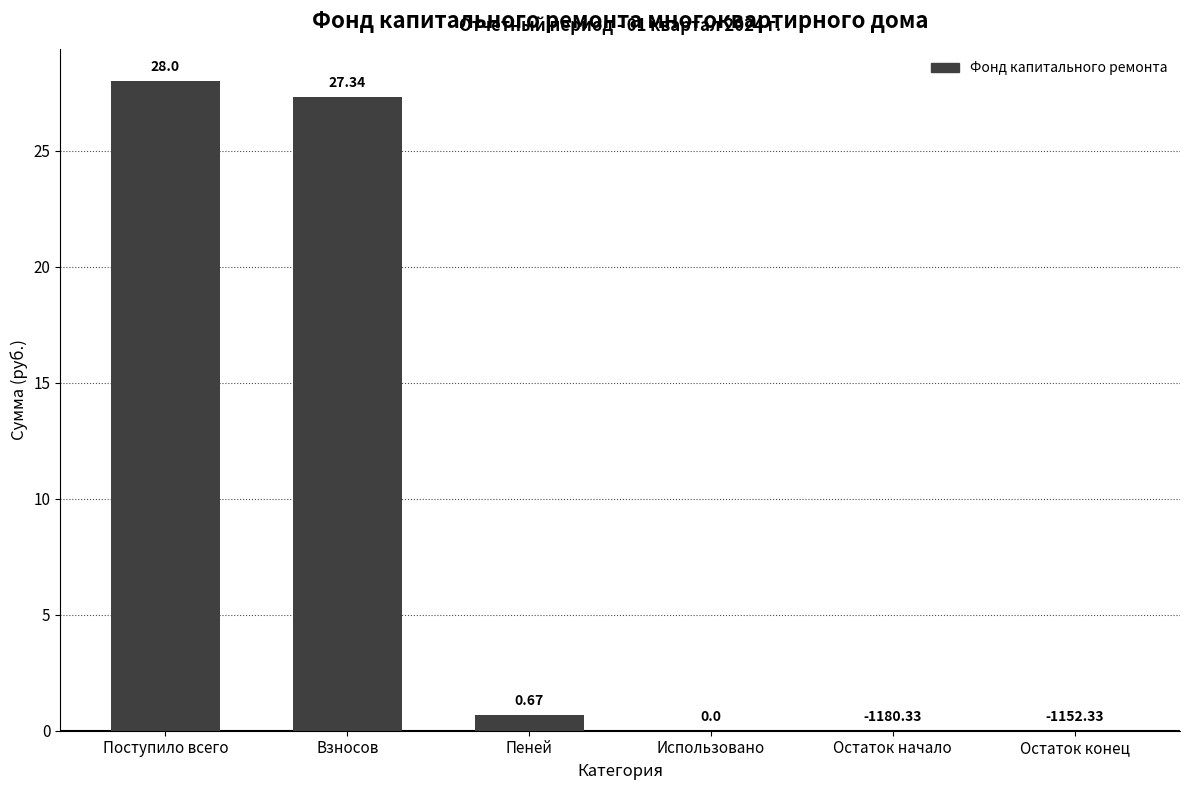

What is the approximate value at Поступило всего?

28.0